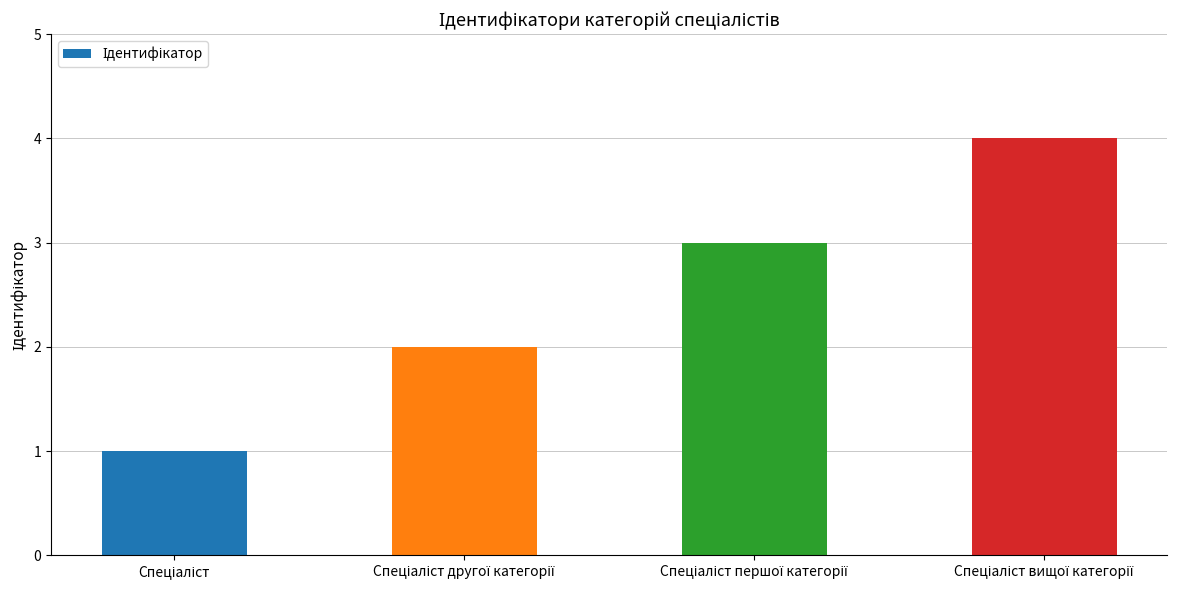

What is the sum of all values?

10